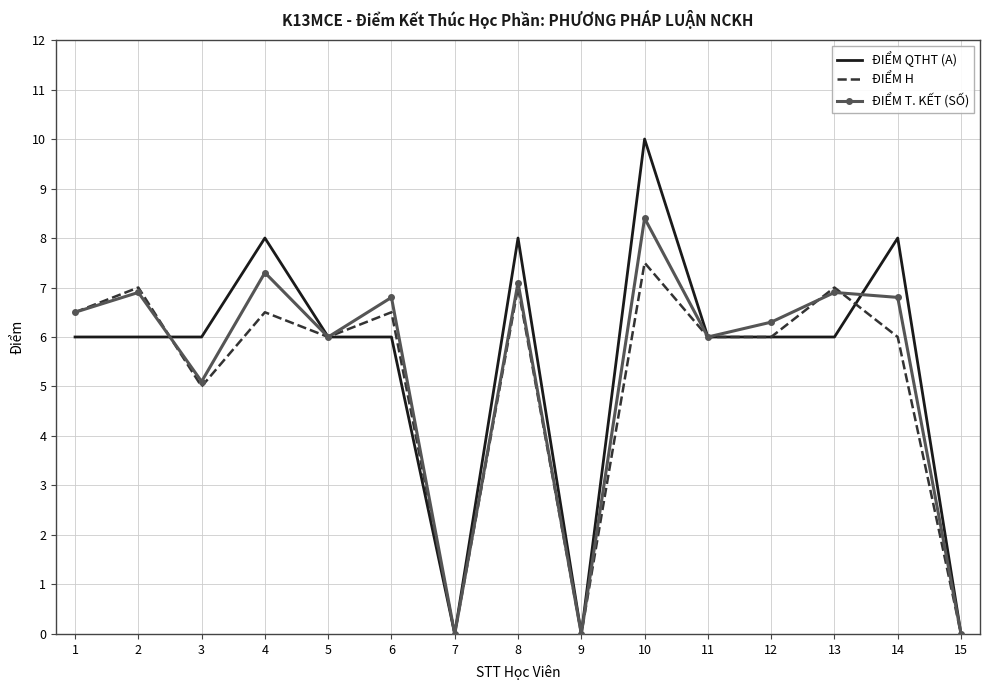

True or false: ĐIỂM QTHT (A) has a value of 0.0 at 7.

True